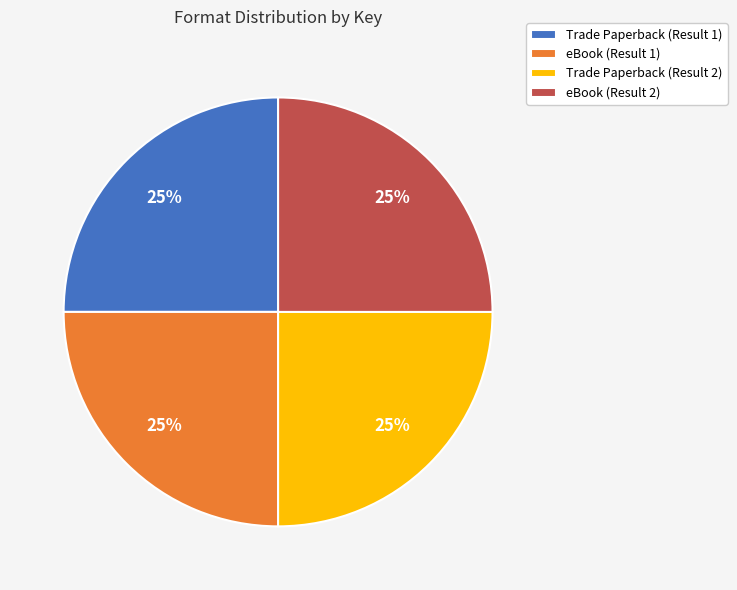

True or false: Trade Paperback (Result 1) accounts for 34% of the total.

False